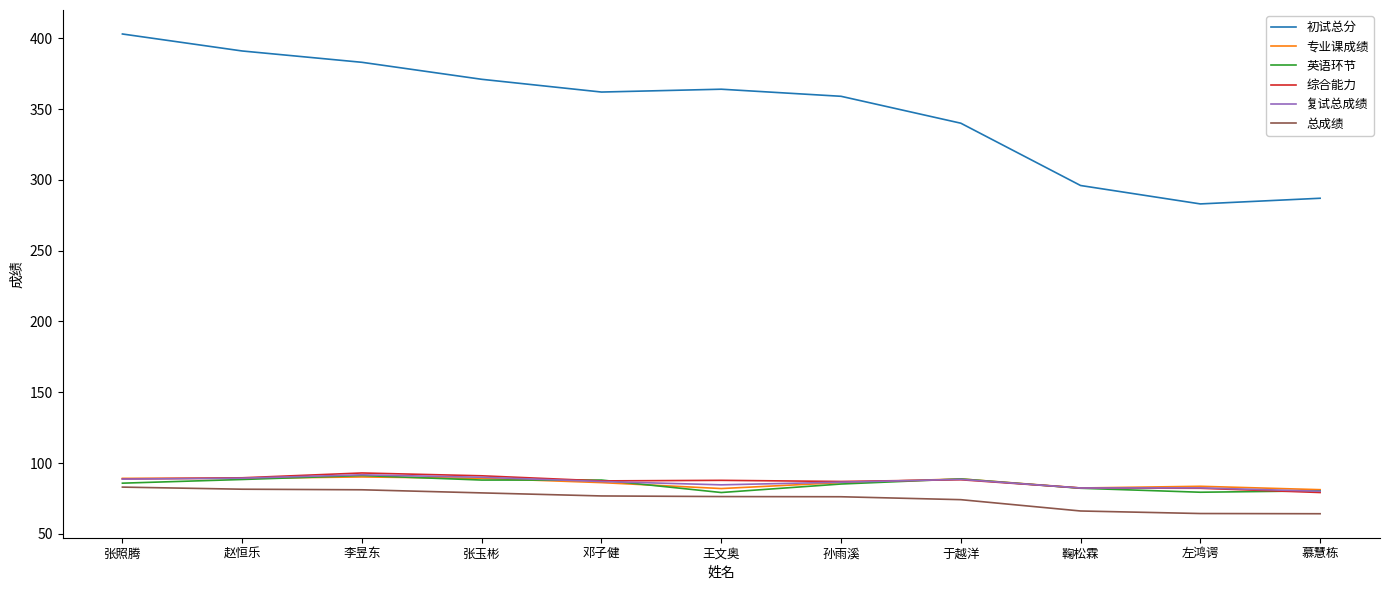

True or false: 总成绩 and 初试总分 cross at least once.

False